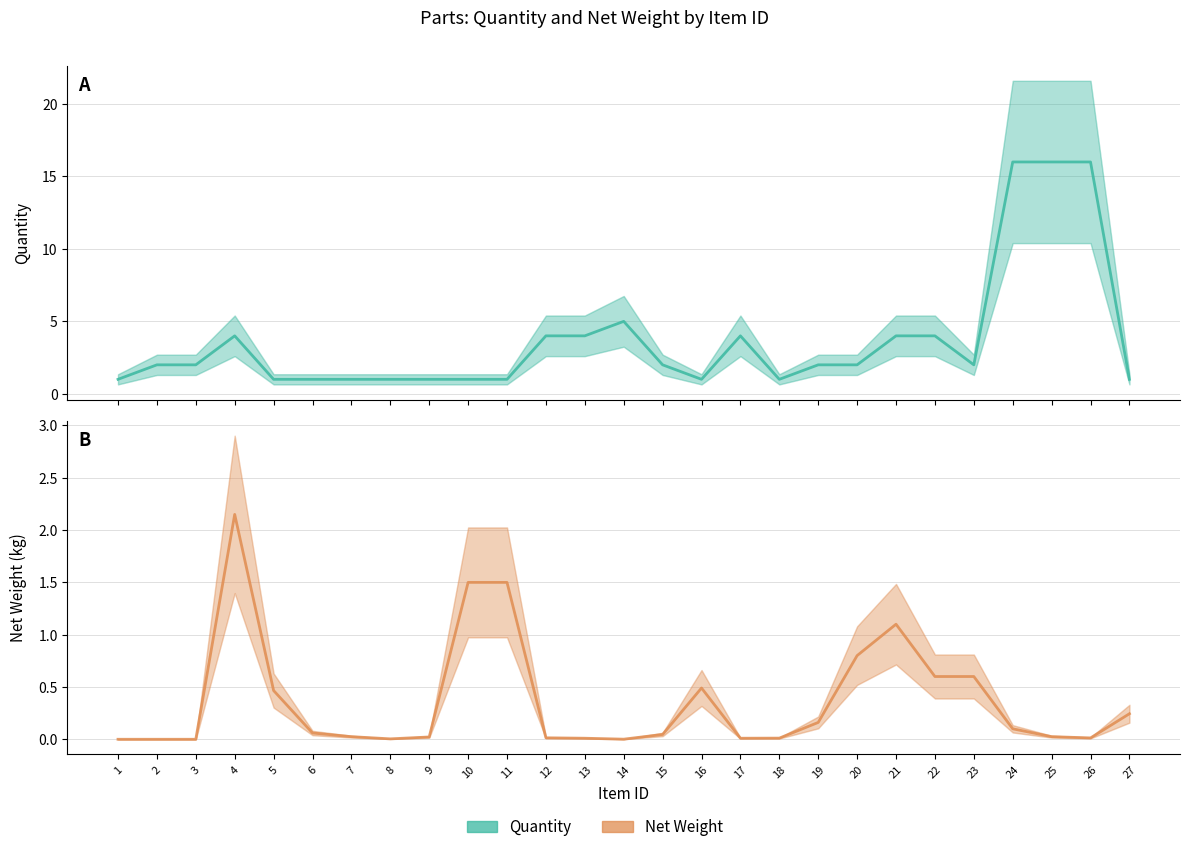

Which series has the largest total across all categories?

Quantity